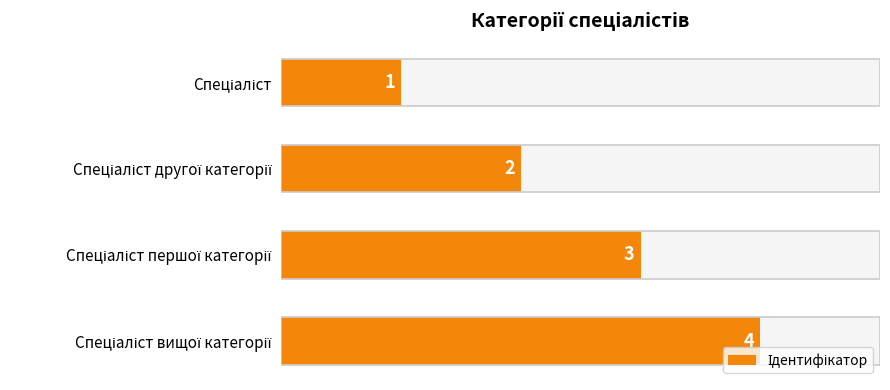

Reading left to right, extract all data points from this chart.

1	2	3	4